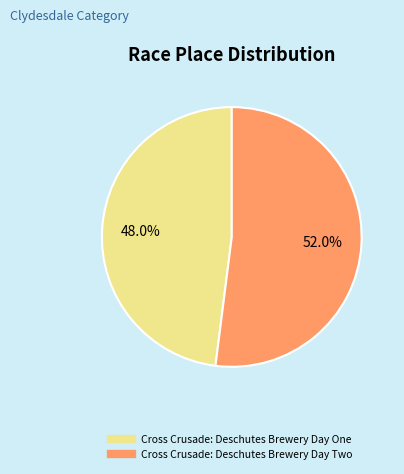

Approximately how many times larger is the value at Cross Crusade: Deschutes Brewery Day Two compared to Cross Crusade: Deschutes Brewery Day One?

1.1